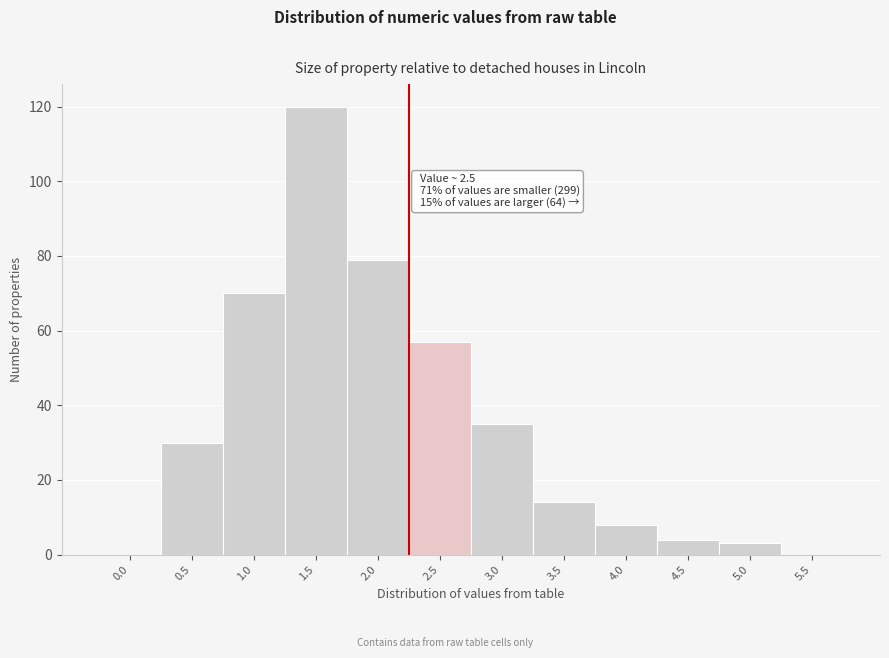

Reading right to left, transcribe all the data shown in this chart.

5.5=0	5.0=3	4.5=4	4.0=8	3.5=14	3.0=35	2.5=57	2.0=79	1.5=120	1.0=70	0.5=30	0.0=0